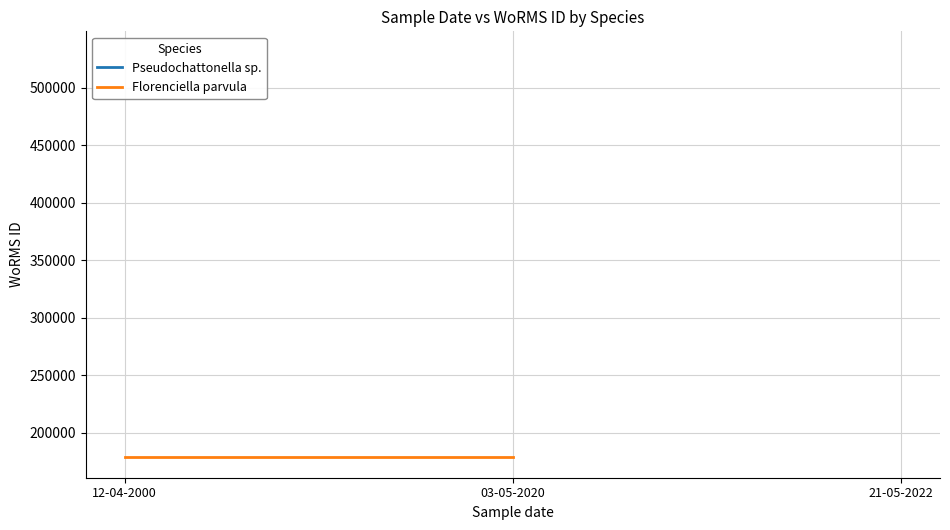

What are all the series names shown in the legend?

Pseudochattonella sp., Florenciella parvula